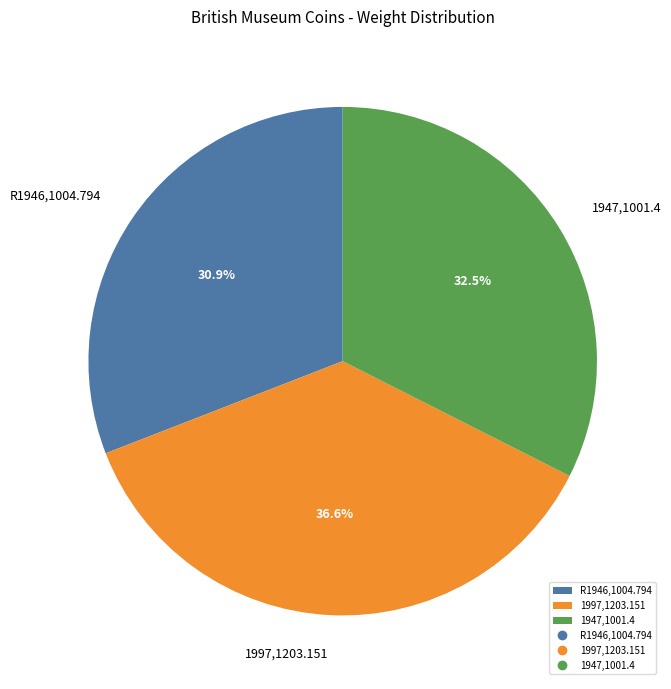

Is there any slice that represents more than half of the pie?

No